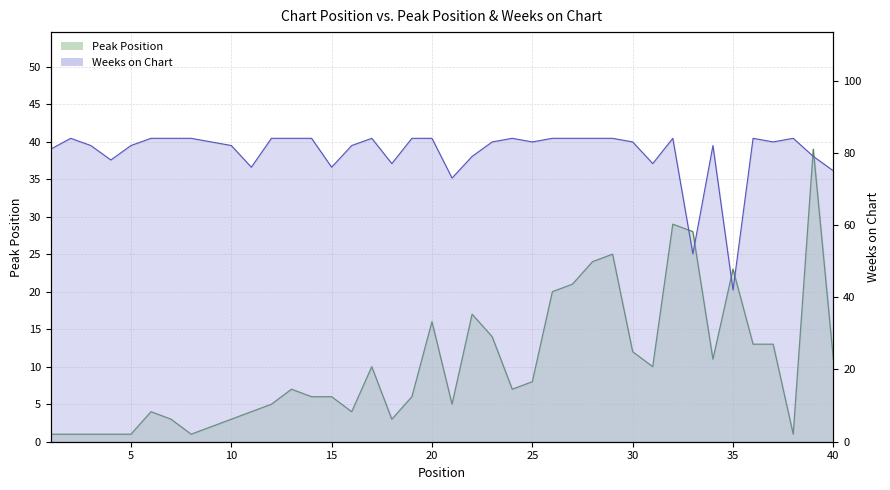

Reading left to right, extract all data points from this chart.

Peak Position: 1=1	2=1	3=1	4=1	5=1	6=4	7=3	8=1	9=2	10=3	11=4	12=5	13=7	14=6	15=6	16=4	17=10	18=3	19=6	20=16	21=5	22=17	23=14	24=7	25=8	26=20	27=21	28=24	29=25	30=12	31=10	32=29	33=28	34=11	35=23	36=13	37=13	38=1	39=39	40=11
Weeks on Chart: 1=81	2=84	3=82	4=78	5=82	6=84	7=84	8=84	9=83	10=82	11=76	12=84	13=84	14=84	15=76	16=82	17=84	18=77	19=84	20=84	21=73	22=79	23=83	24=84	25=83	26=84	27=84	28=84	29=84	30=83	31=77	32=84	33=52	34=82	35=42	36=84	37=83	38=84	39=79	40=75